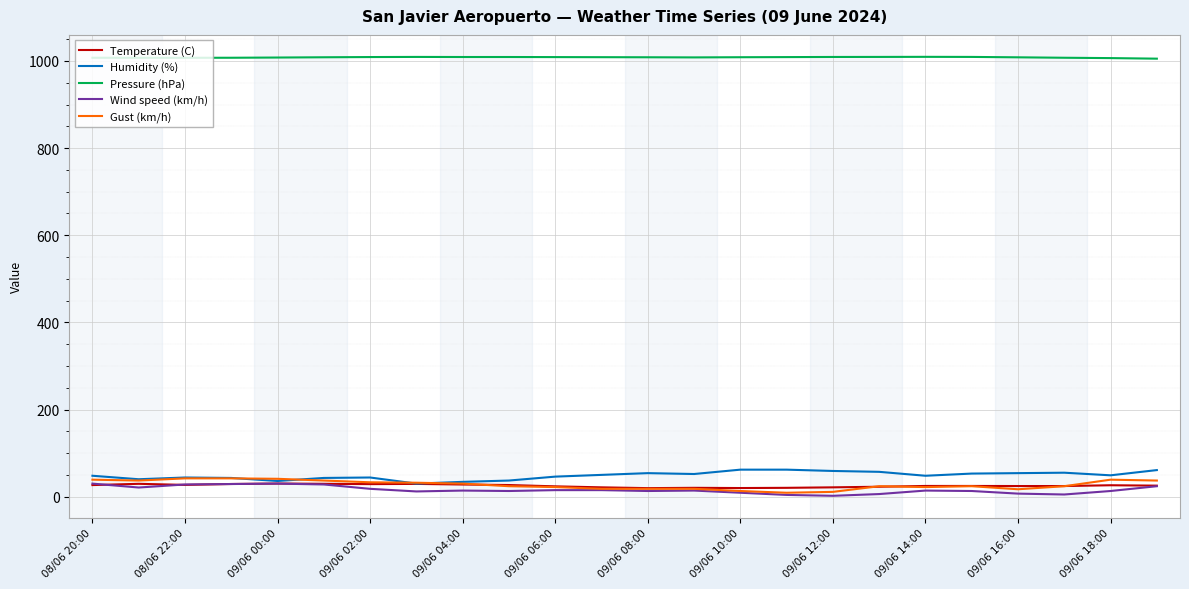

What is the maximum value for Humidity (%)?

62.0